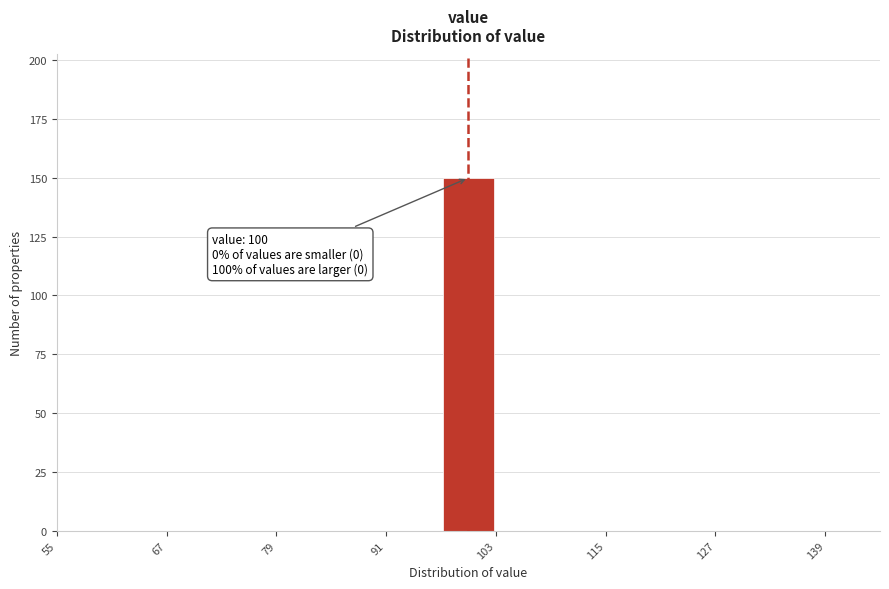

Read against the x-axis, roughly where is the centre of the tallest bar?

100